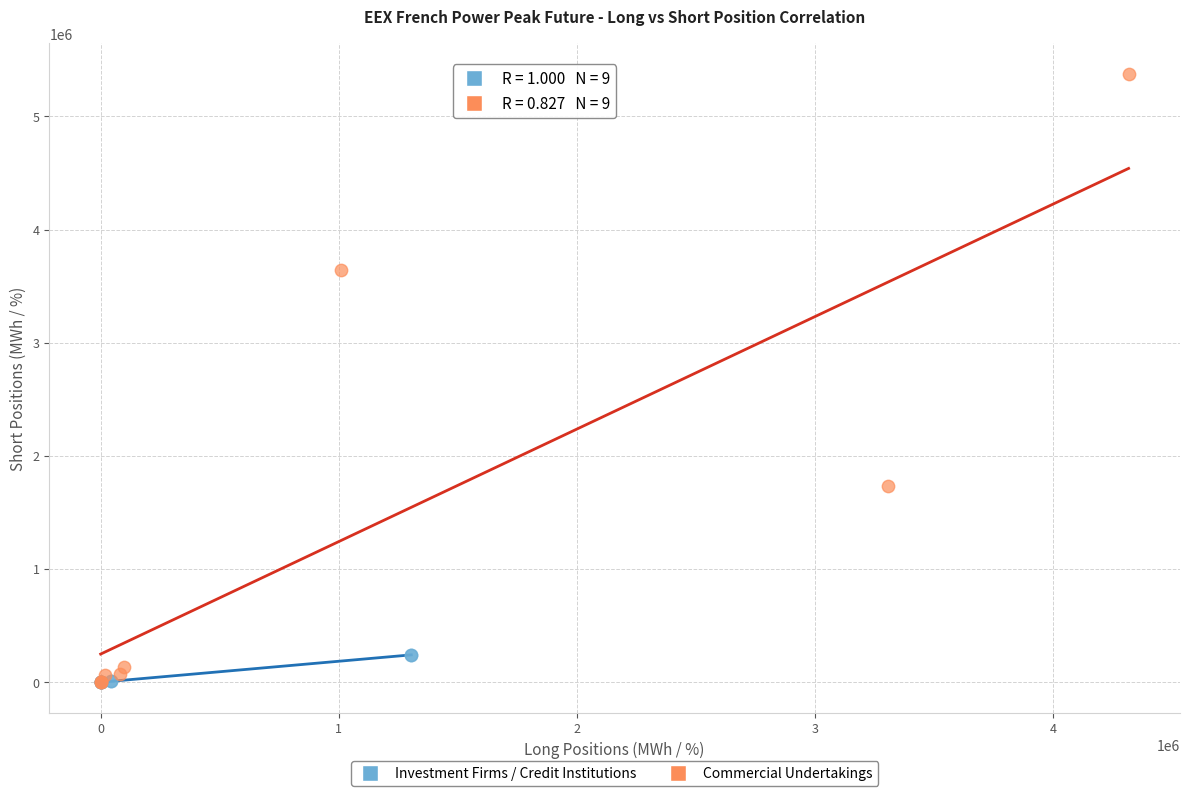

Which series reaches the maximum Y coordinate?

Commercial Undertakings